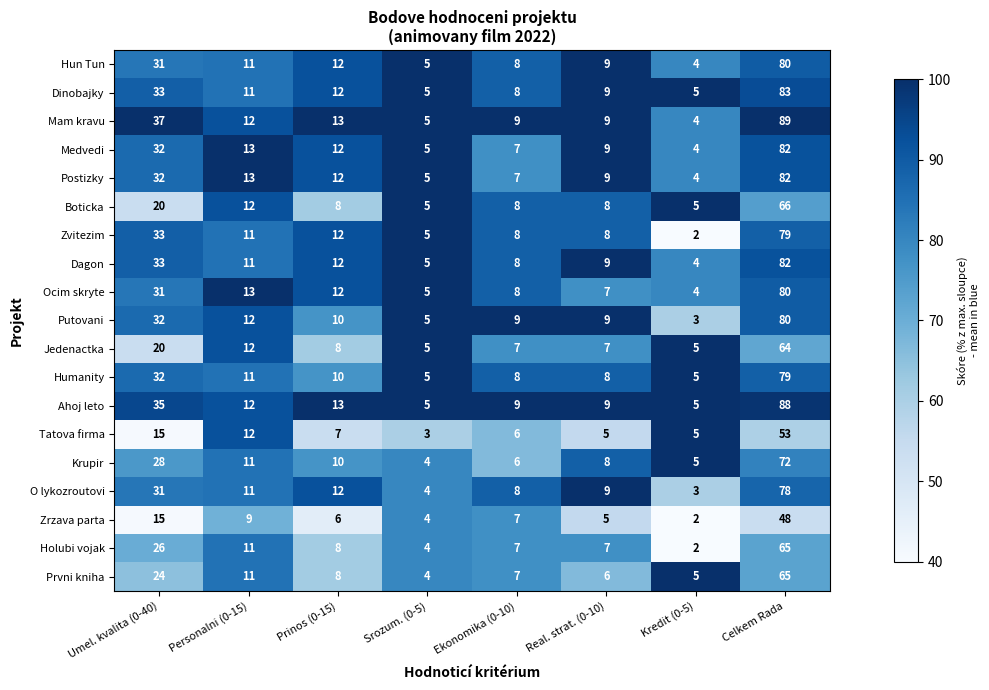

Which series has the largest range (max minus min)?

Mam kravu